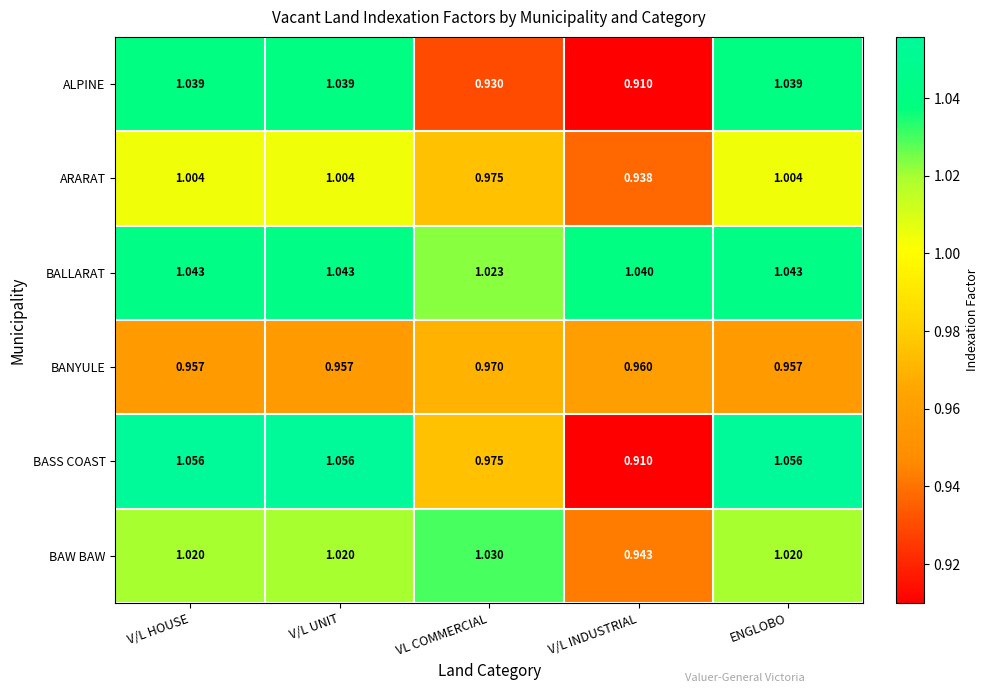

Which category has the lowest value across all series?

V/L INDUSTRIAL